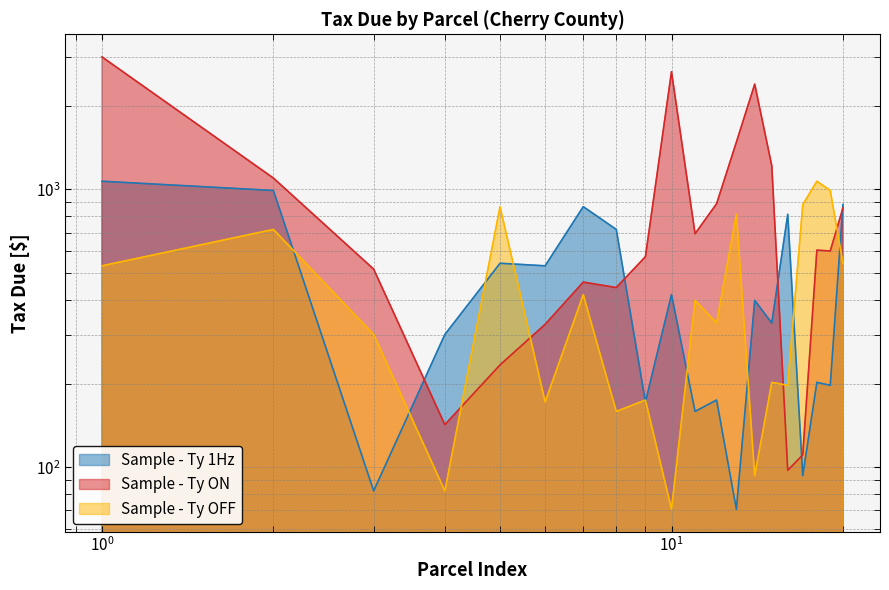

At how many categories does at least one series exceed 1289?

4